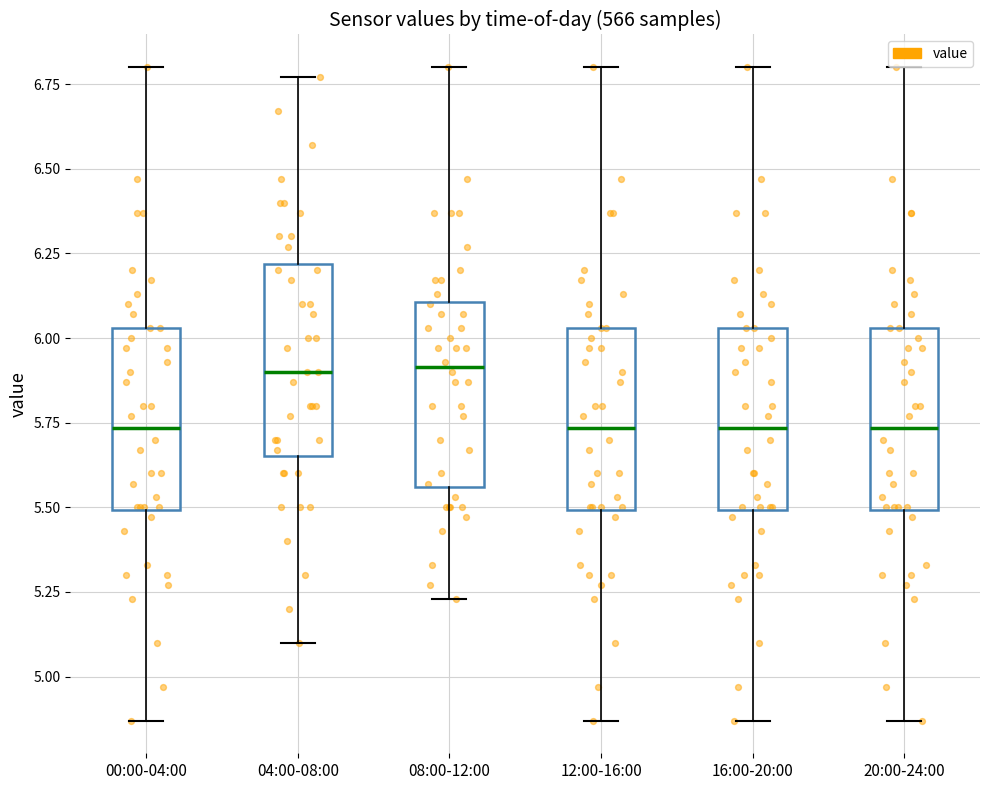

Where does the median line of the box for 08:00-12:00 sit on the y-axis? The values are not printed on the chart, so give them approximately, as read against the axis.

5.90